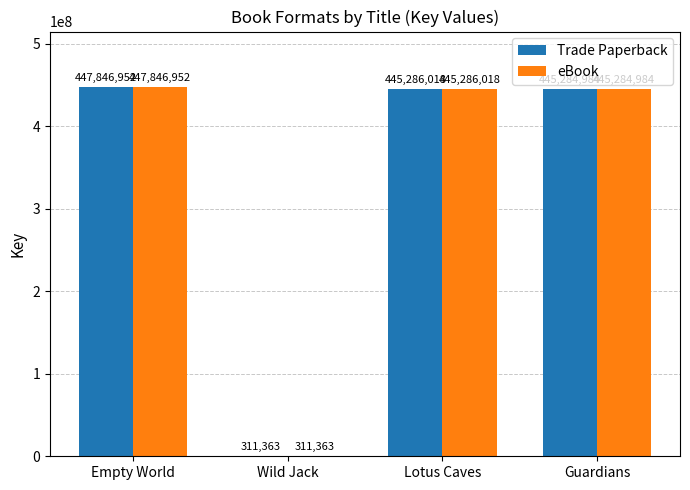

What are all the series names shown in the legend?

Trade Paperback, eBook